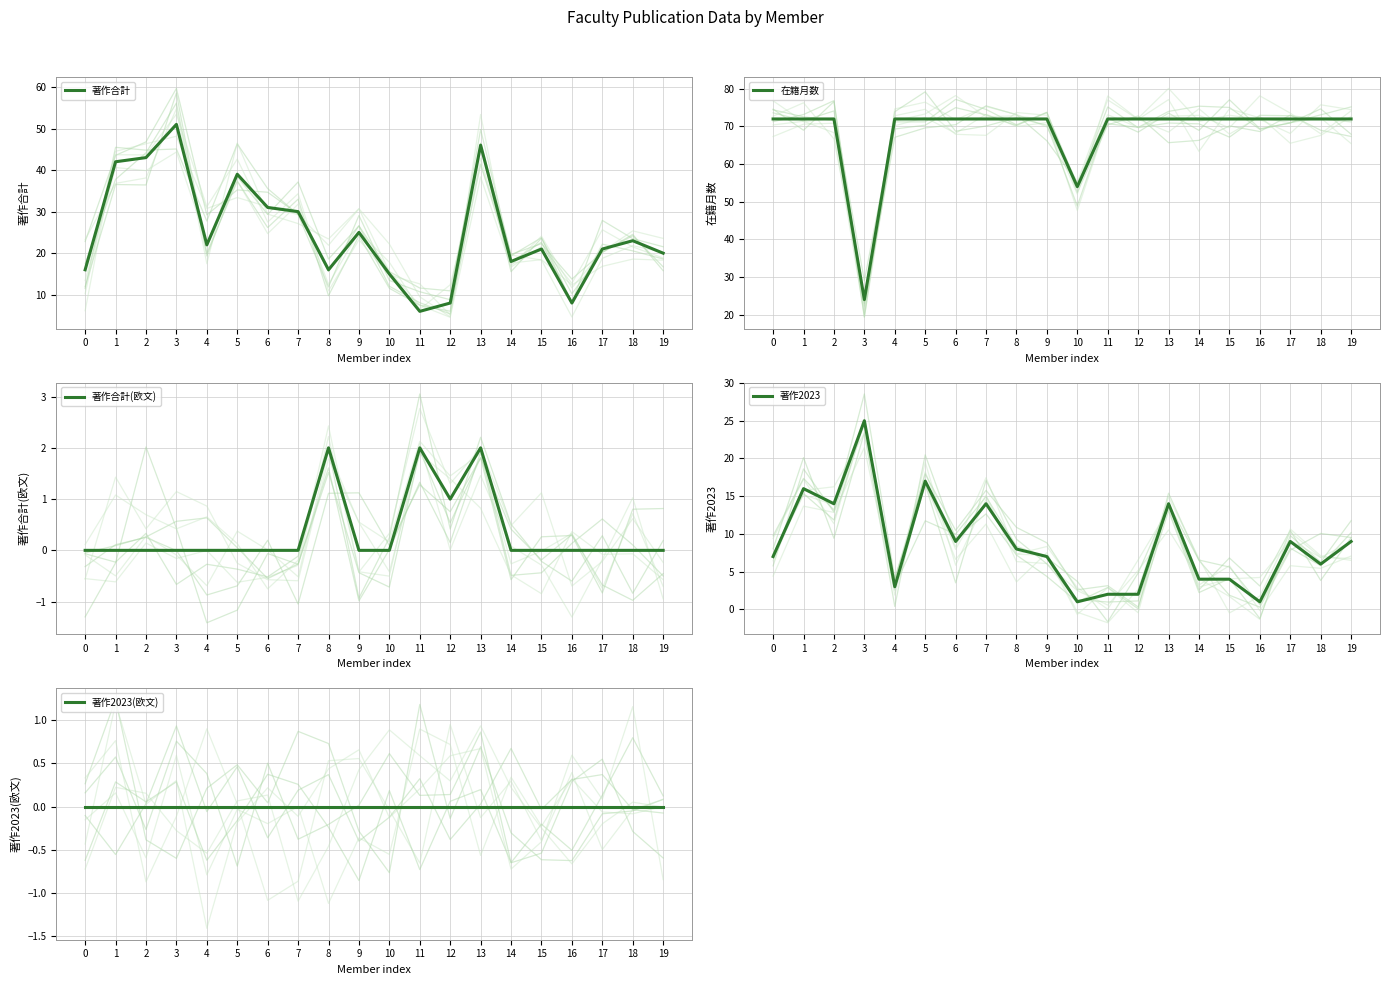

How many interior local valleys does the 在籍月数 series have?

2